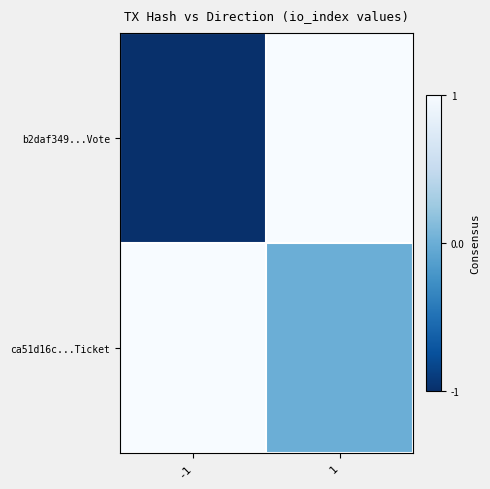

Rank the series by their maximum value, from lowest to highest.

b2daf349...Vote, ca51d16c...Ticket